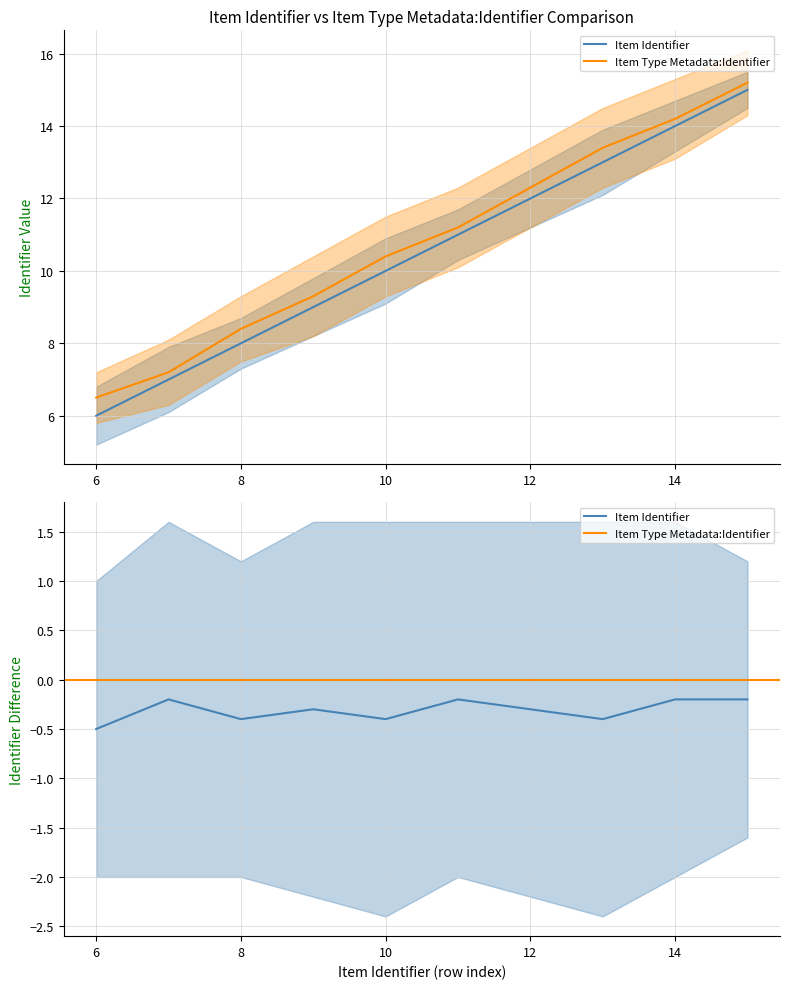

Read the Item Identifier (upper) value at 13.

13.4